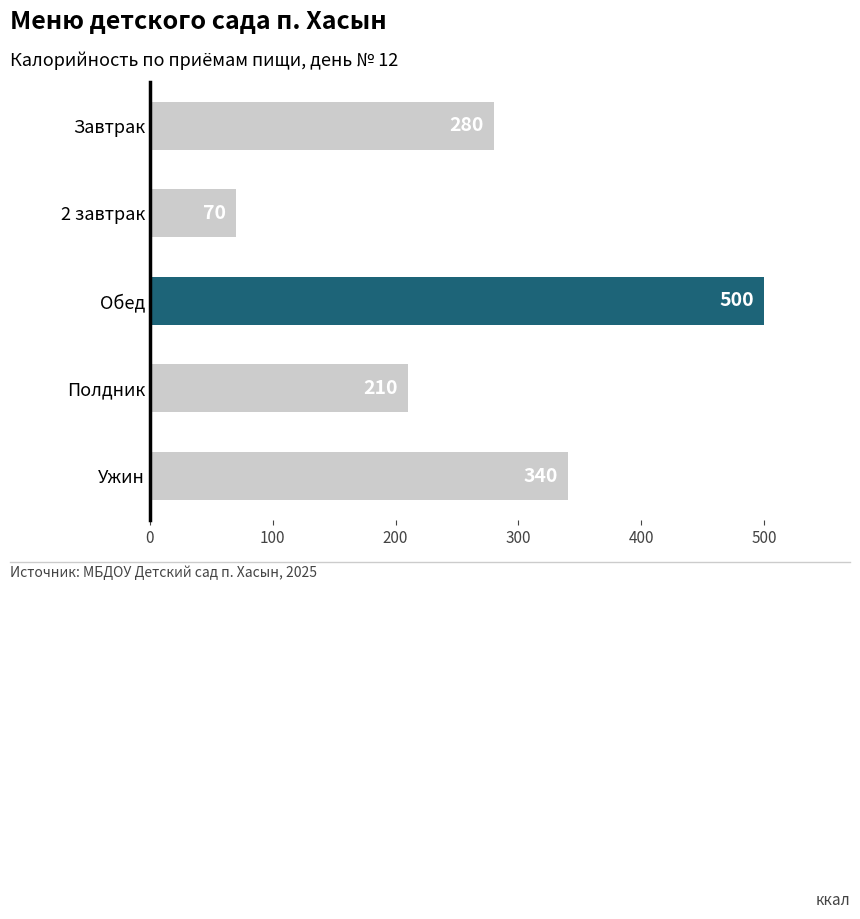

Does the chart contain stacked bars?

No